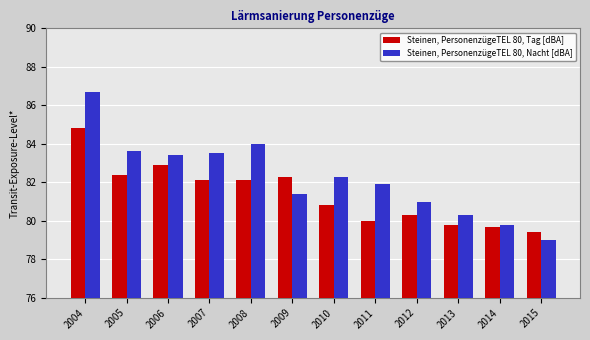

Reading left to right, list all the values displayed in this chart.

Steinen, PersonenzügeTEL 80, Tag [dBA]: 2004=84.8	2005=82.4	2006=82.9	2007=82.1	2008=82.1	2009=82.3	2010=80.8	2011=80.0	2012=80.3	2013=79.8	2014=79.7	2015=79.4
Steinen, PersonenzügeTEL 80, Nacht [dBA]: 2004=86.7	2005=83.6	2006=83.4	2007=83.5	2008=84.0	2009=81.4	2010=82.3	2011=81.9	2012=81.0	2013=80.3	2014=79.8	2015=79.0